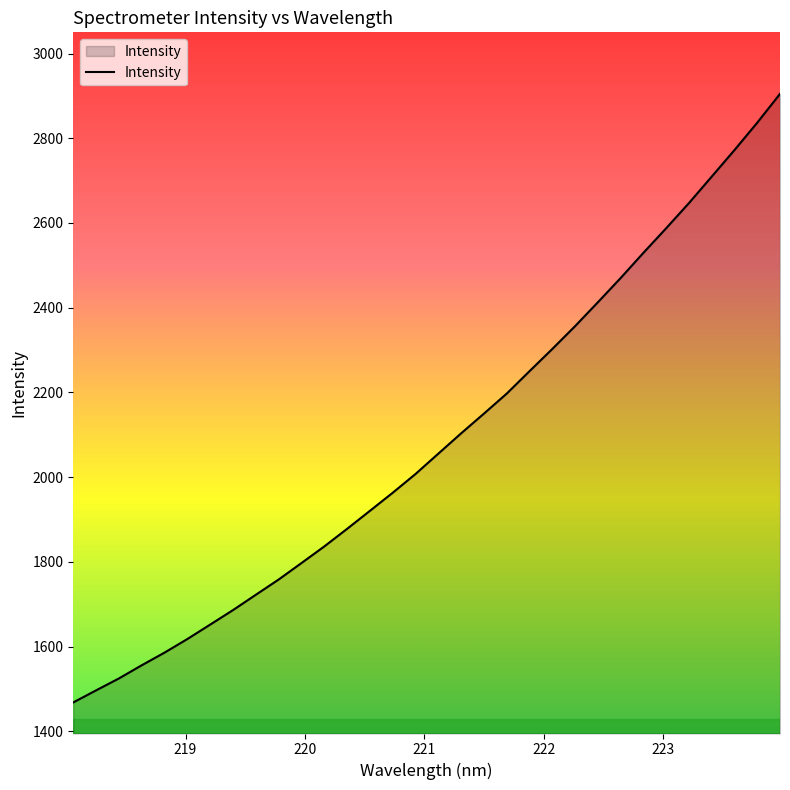

What is the difference between the maximum and minimum values?

1436.7